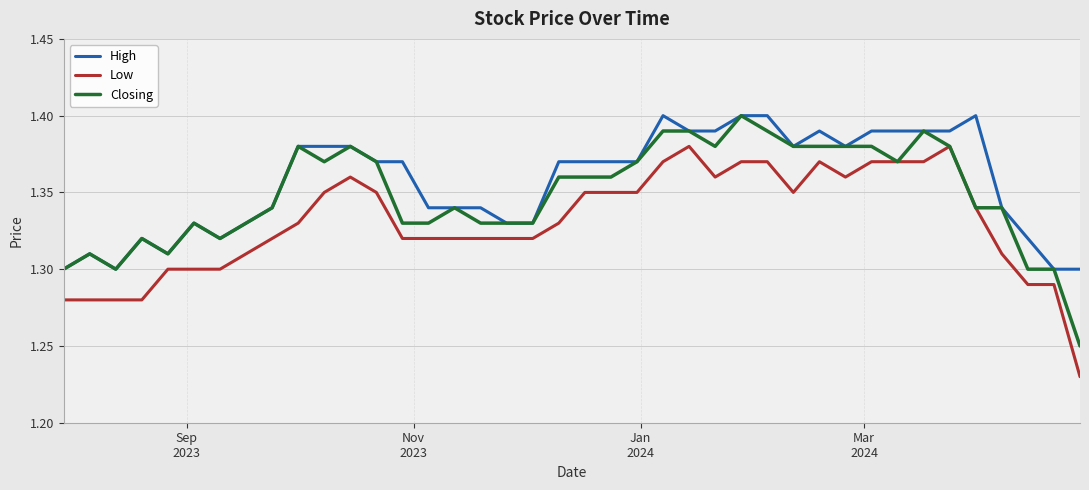

List the series in order of their overall mean, highest first.

High, Closing, Low